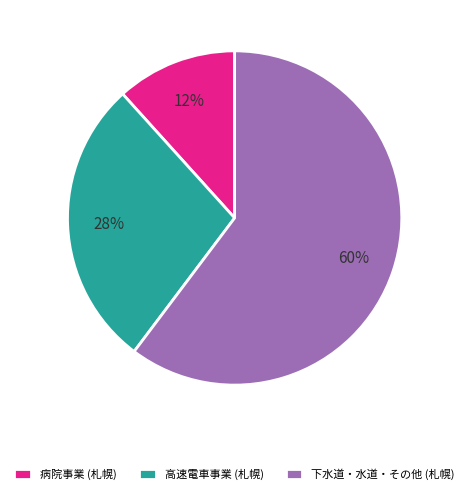

Is the sum of 病院事業 (札幌) and 高速電車事業 (札幌) greater than half?

No